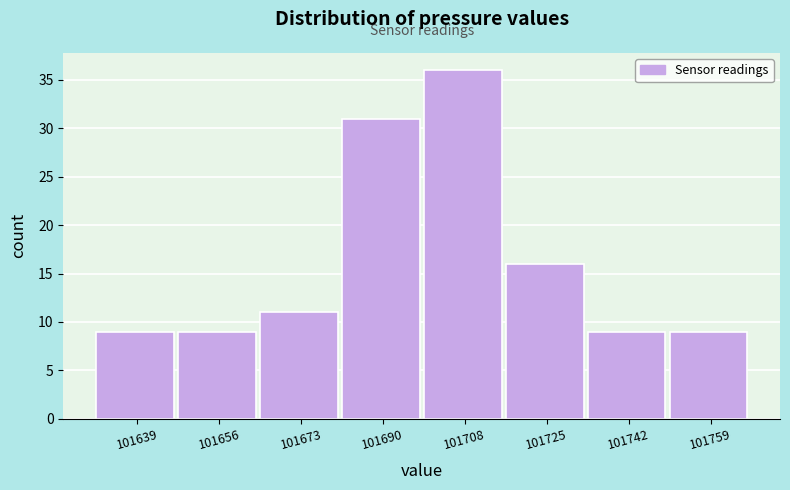

Reading left to right, transcribe this chart: for each bar, give the range it covers on the x-axis and its height. Neither the bar edges nor the heights are printed on the chart, so give them approximately, as read against the axes.

101630 to 101648: 9
101648 to 101664: 9
101664 to 101682: 11
101682 to 101700: 31
101700 to 101716: 36
101716 to 101734: 16
101734 to 101750: 9
101750 to 101768: 9